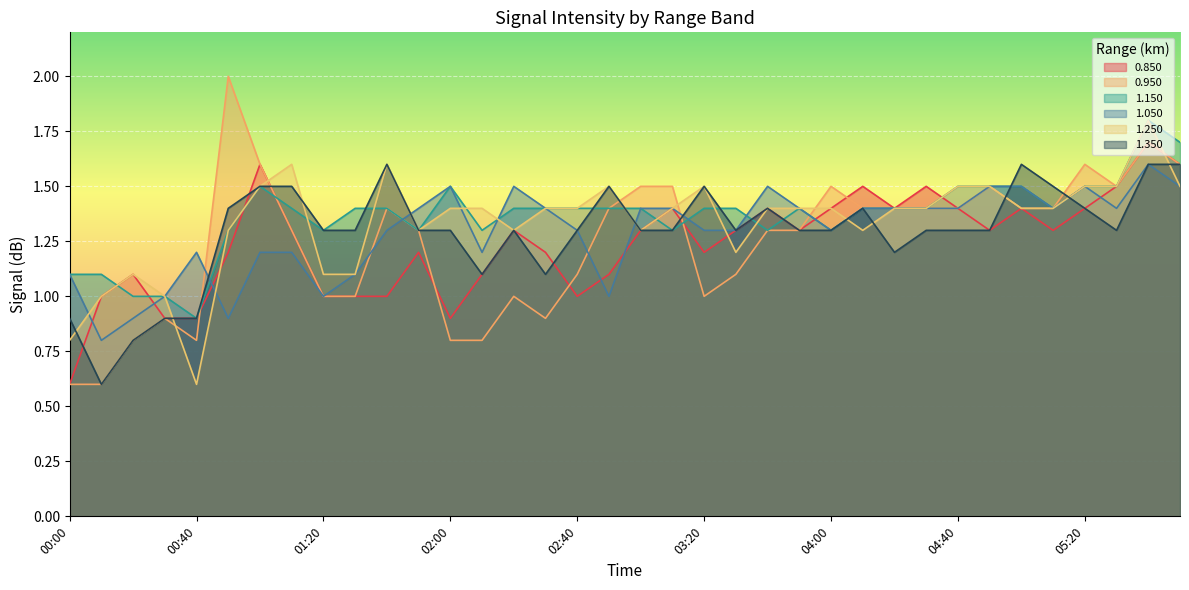

What position from the left is 04:20?

27